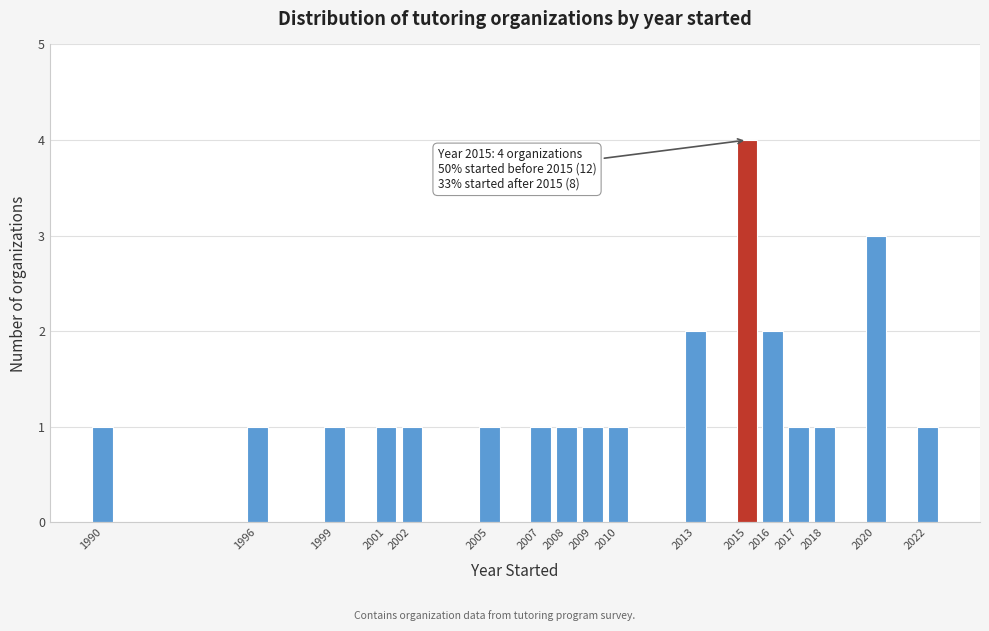

Reading left to right, extract all data points from this chart.

1990=1	1996=1	1999=1	2001=1	2002=1	2005=1	2007=1	2008=1	2009=1	2010=1	2013=2	2015=4	2016=2	2017=1	2018=1	2020=3	2022=1